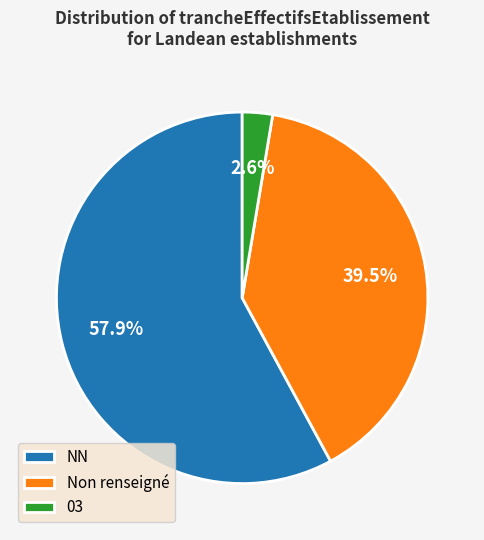

How many slices are in this pie chart?

3